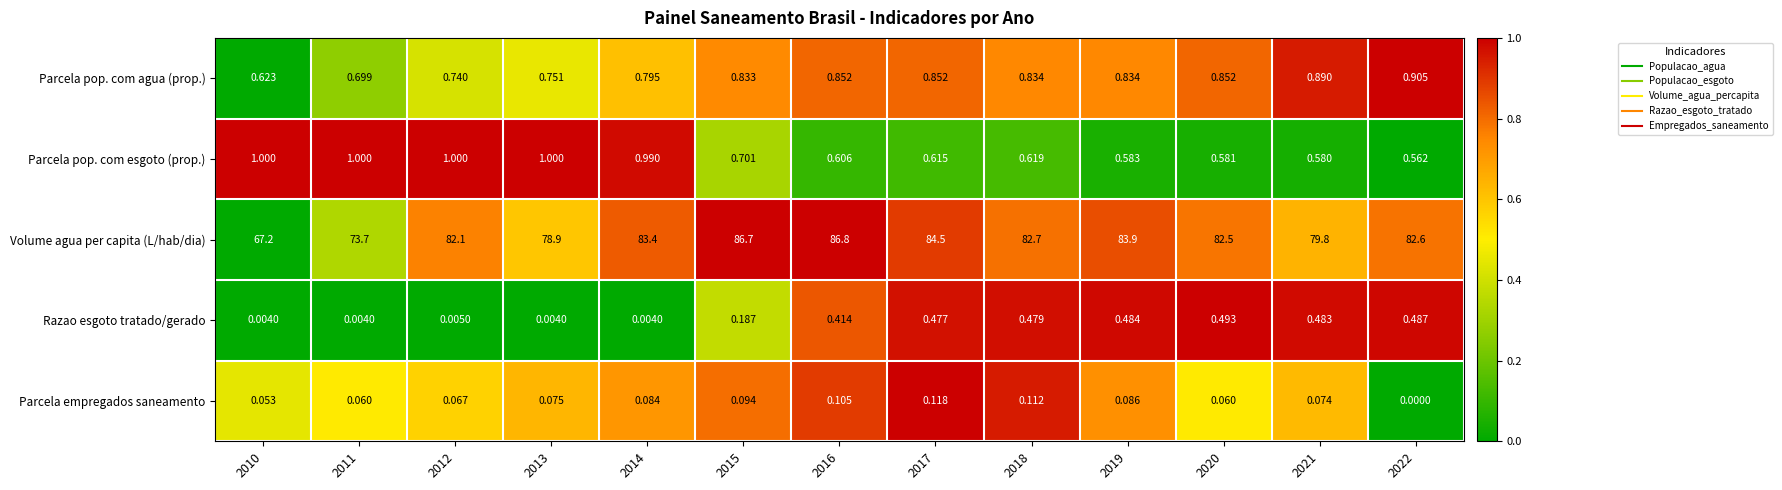

Which series changed the most between 2018 and 2021?

Volume agua per capita (L/hab/dia)